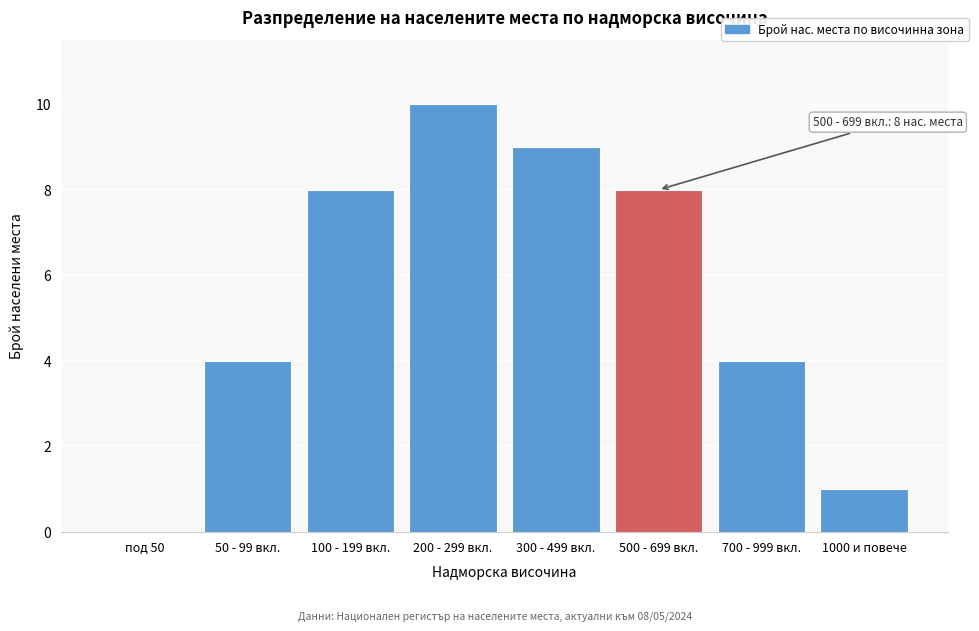

Reading left to right, what are all the values shown in this chart?

под 50=0	50 - 99 вкл.=4	100 - 199 вкл.=8	200 - 299 вкл.=10	300 - 499 вкл.=9	500 - 699 вкл.=8	700 - 999 вкл.=4	1000 и повече=1